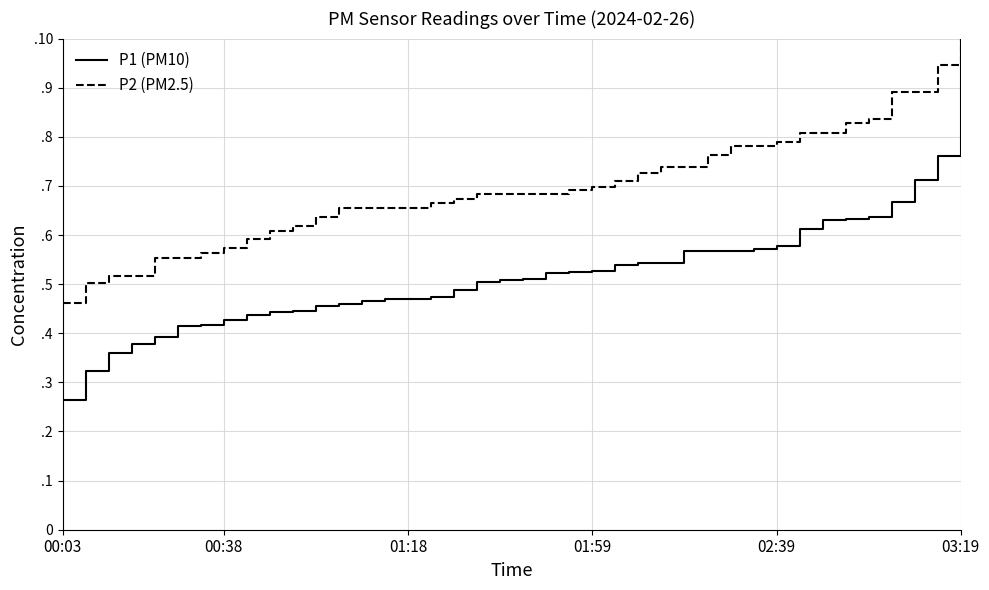

Which series has the largest range (max minus min)?

P1 (PM10)